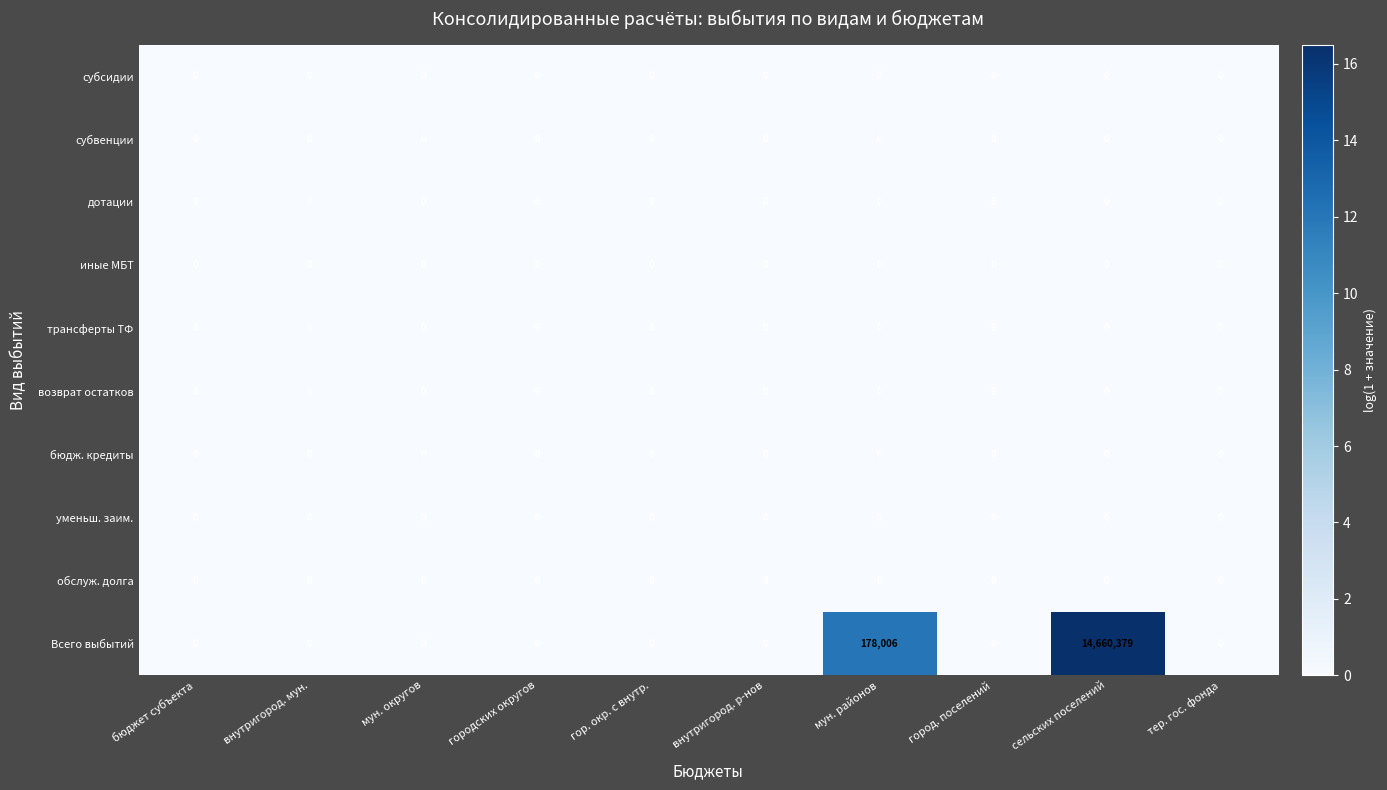

Which series has the largest total across all categories?

Всего выбытий